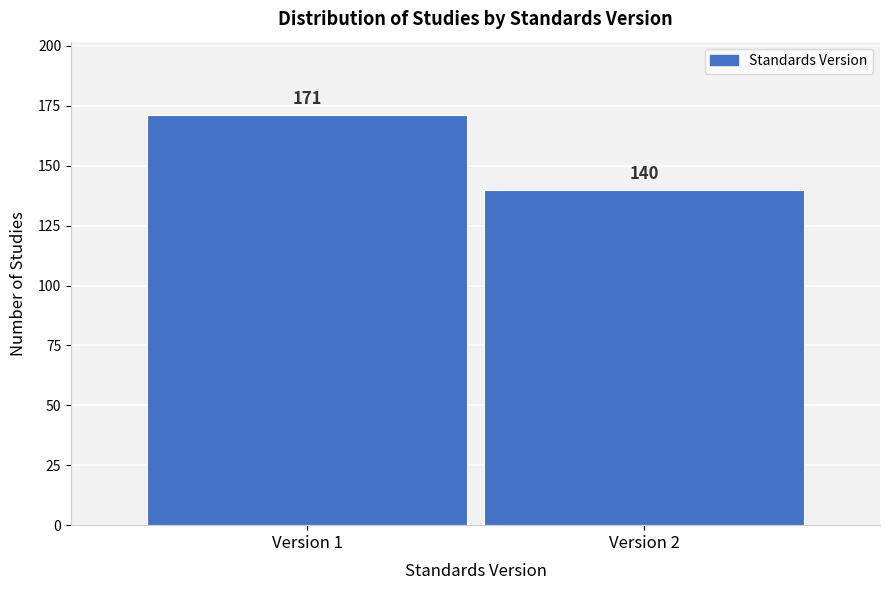

Reading left to right, extract all data points from this chart.

Version 1=171	Version 2=140